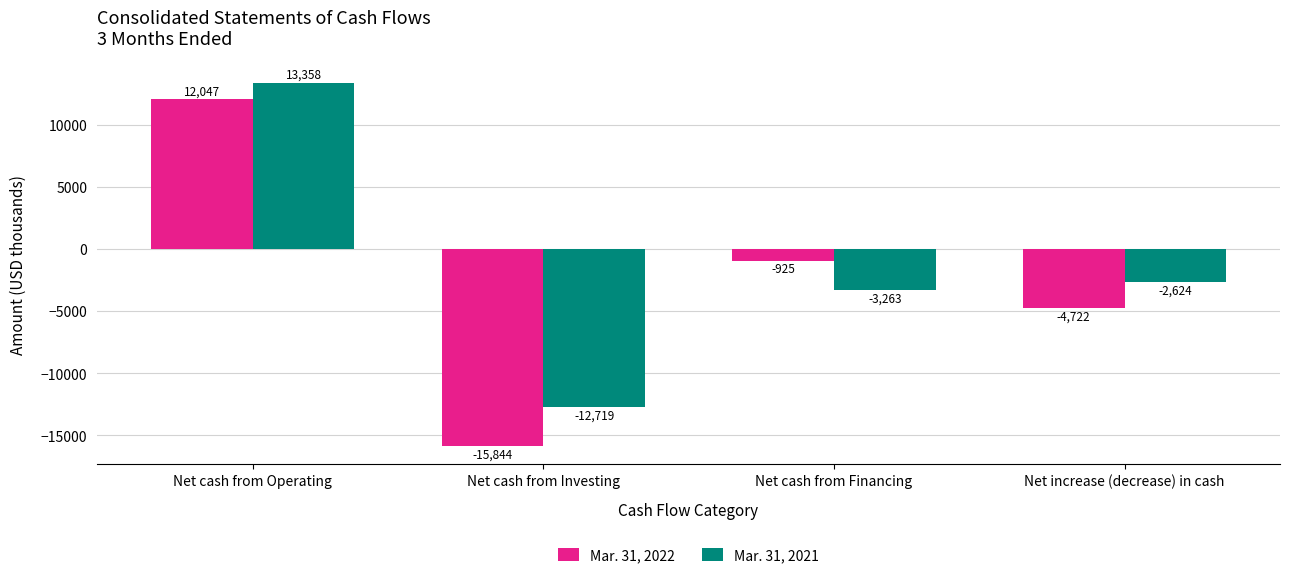

What is the value of the Mar. 31, 2022 bar at the 4th from the left?

-4722